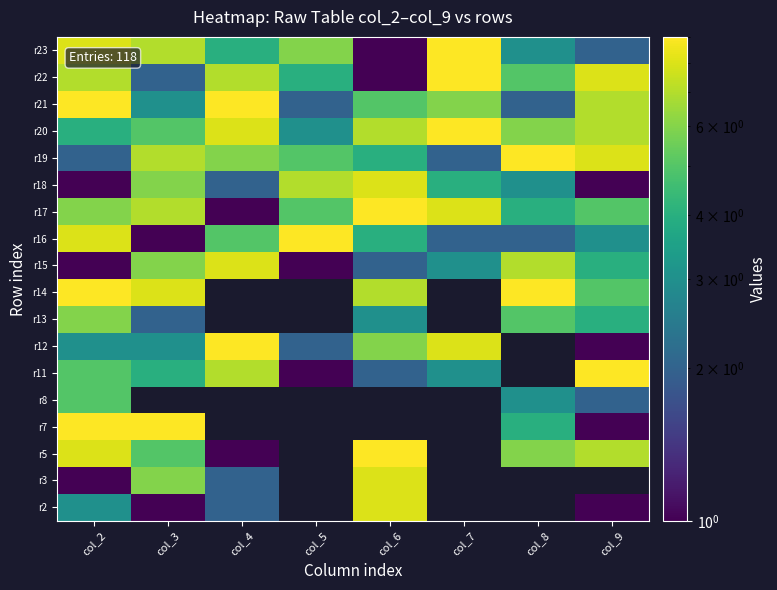

Which has a higher value, col_4 or col_7?

col_7